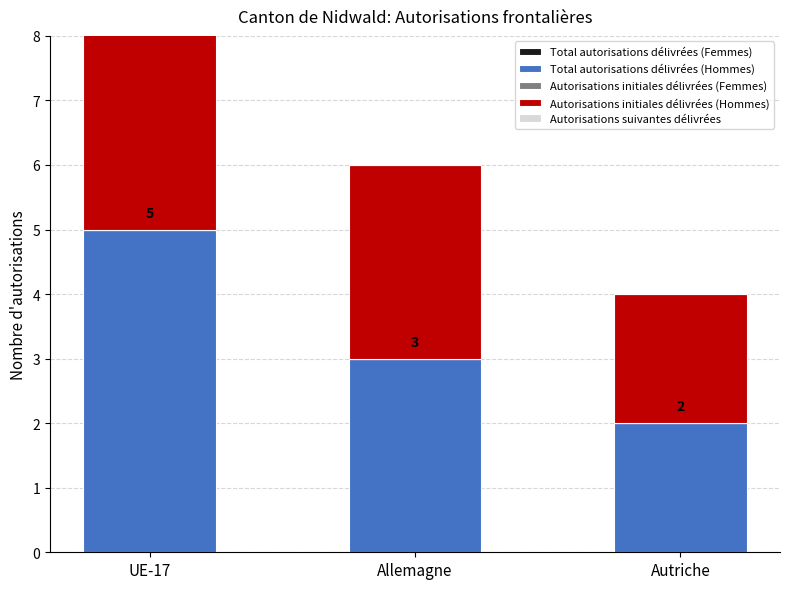

Reading left to right, list all the values displayed in this chart.

Total autorisations délivrées (Femmes): UE-17=0	Allemagne=0	Autriche=0
Total autorisations délivrées (Hommes): UE-17=5	Allemagne=3	Autriche=2
Autorisations initiales délivrées (Femmes): UE-17=0	Allemagne=0	Autriche=0
Autorisations initiales délivrées (Hommes): UE-17=5	Allemagne=3	Autriche=2
Autorisations suivantes délivrées: UE-17=0	Allemagne=0	Autriche=0